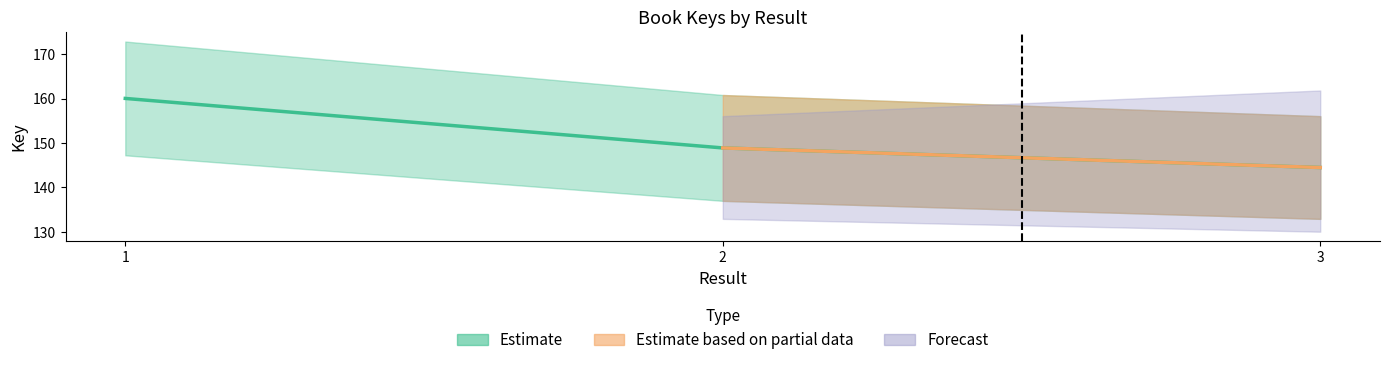

Reading left to right, list all the values displayed in this chart.

1=160037428	2=148894145	3=144486278